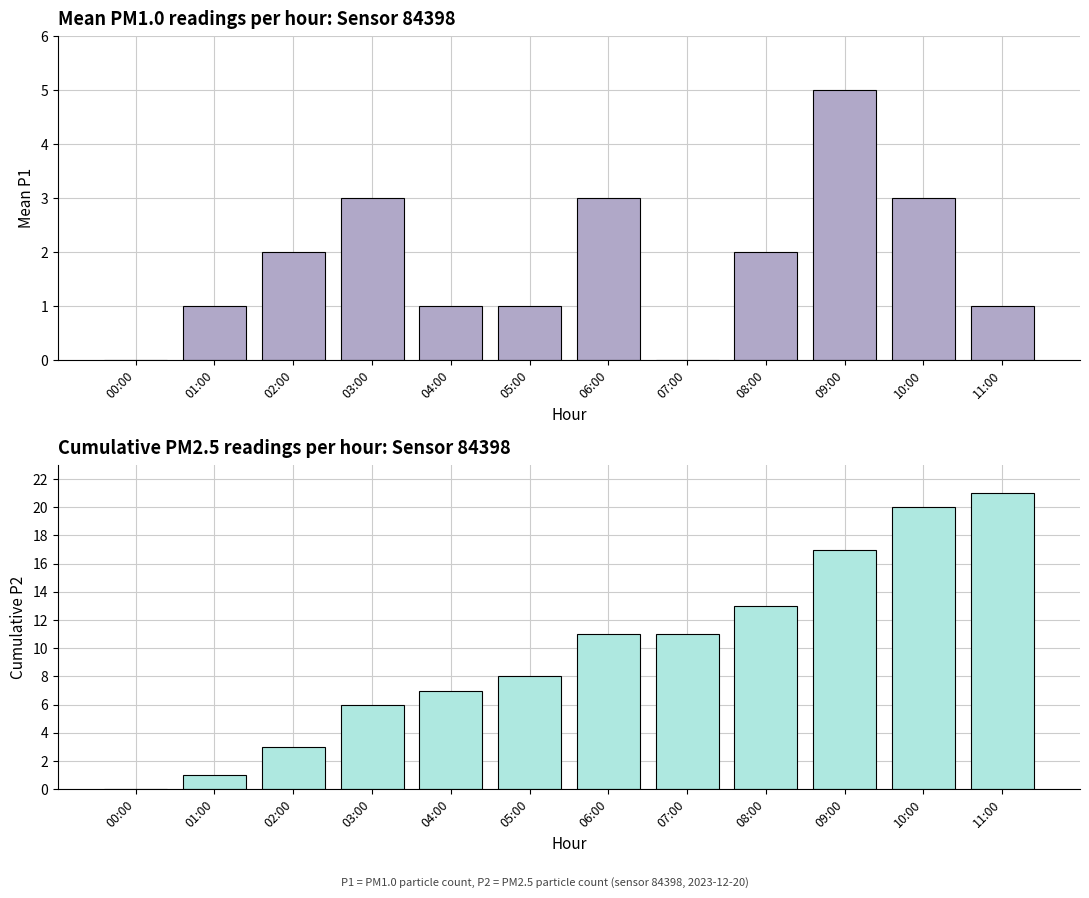

At which label is P1 count per hour closest to 2?

02:00